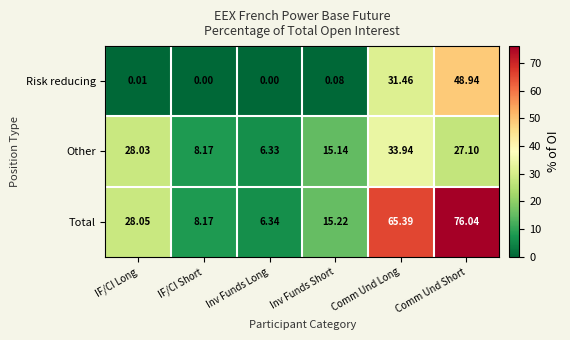

What is the spread (max minus min) of values at Comm Und Long?

33.9